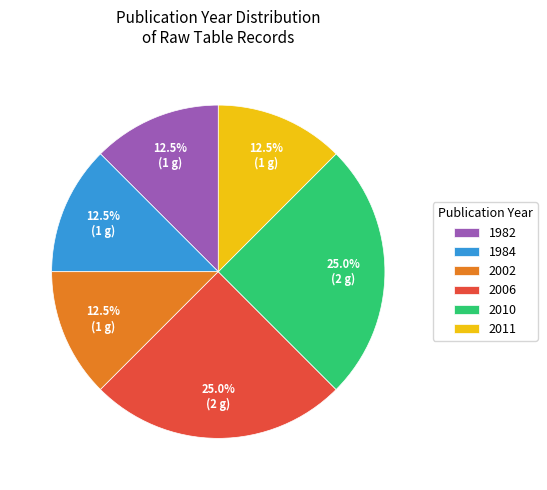

Does any single category account for the majority?

No